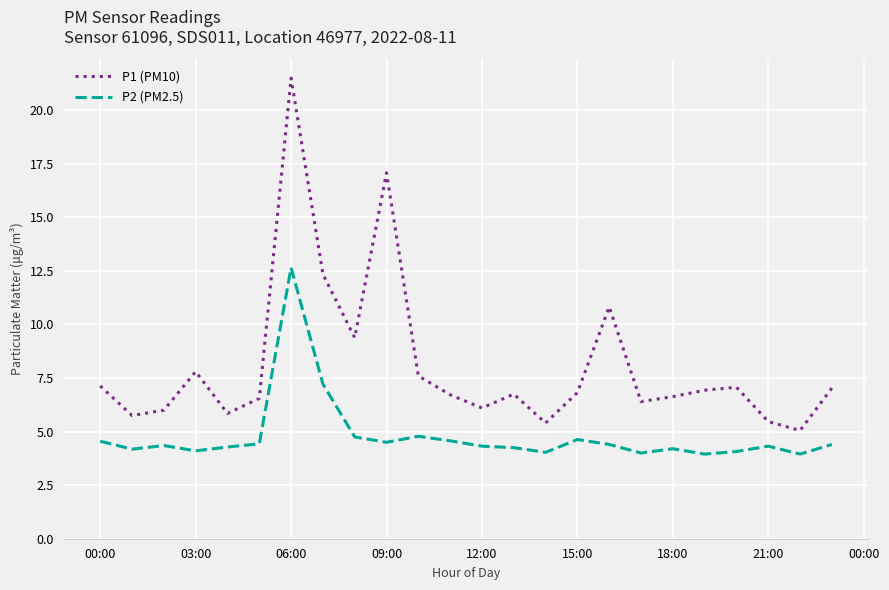

What is the highest value of the P2 (PM2.5) series?

12.7